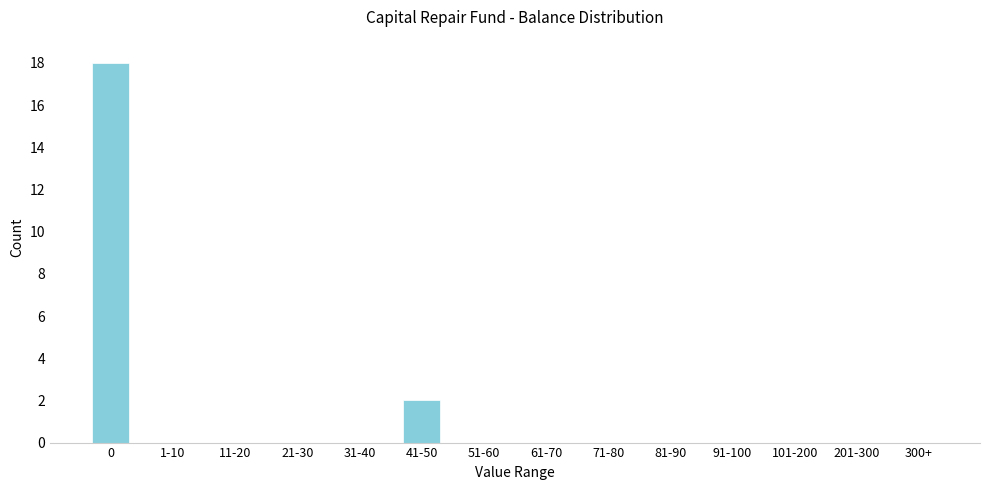

Reading right to left, what are all the values shown in this chart?

300+=0	201-300=0	101-200=0	91-100=0	81-90=0	71-80=0	61-70=0	51-60=0	41-50=2	31-40=0	21-30=0	11-20=0	1-10=0	0=18